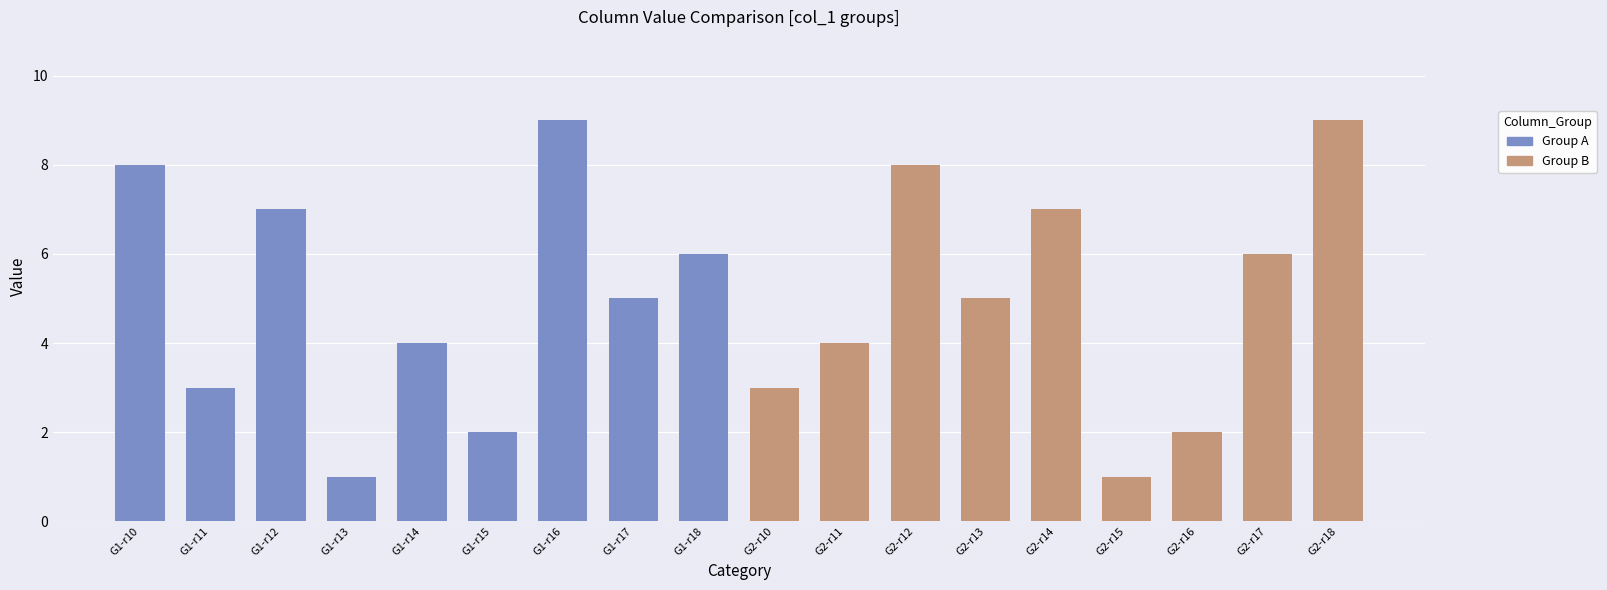

Does the chart contain any negative values?

No